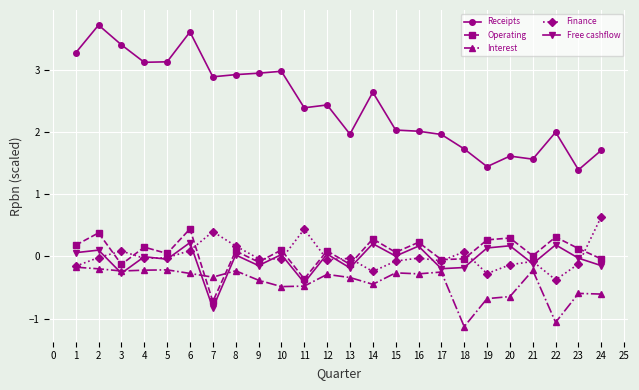

Which series has the largest total across all categories?

Receipts